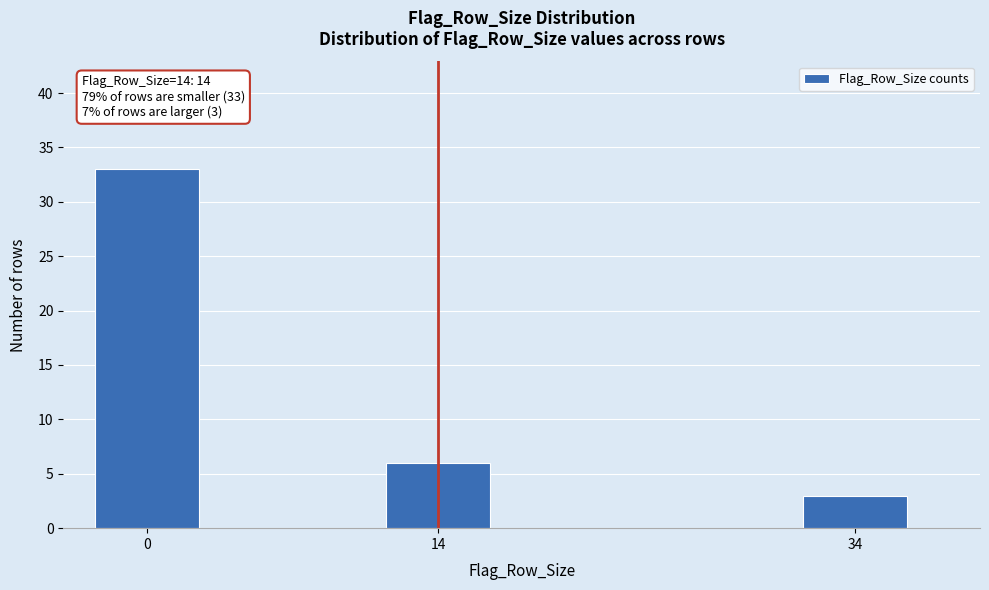

Reading right to left, transcribe all the data shown in this chart.

3	6	33